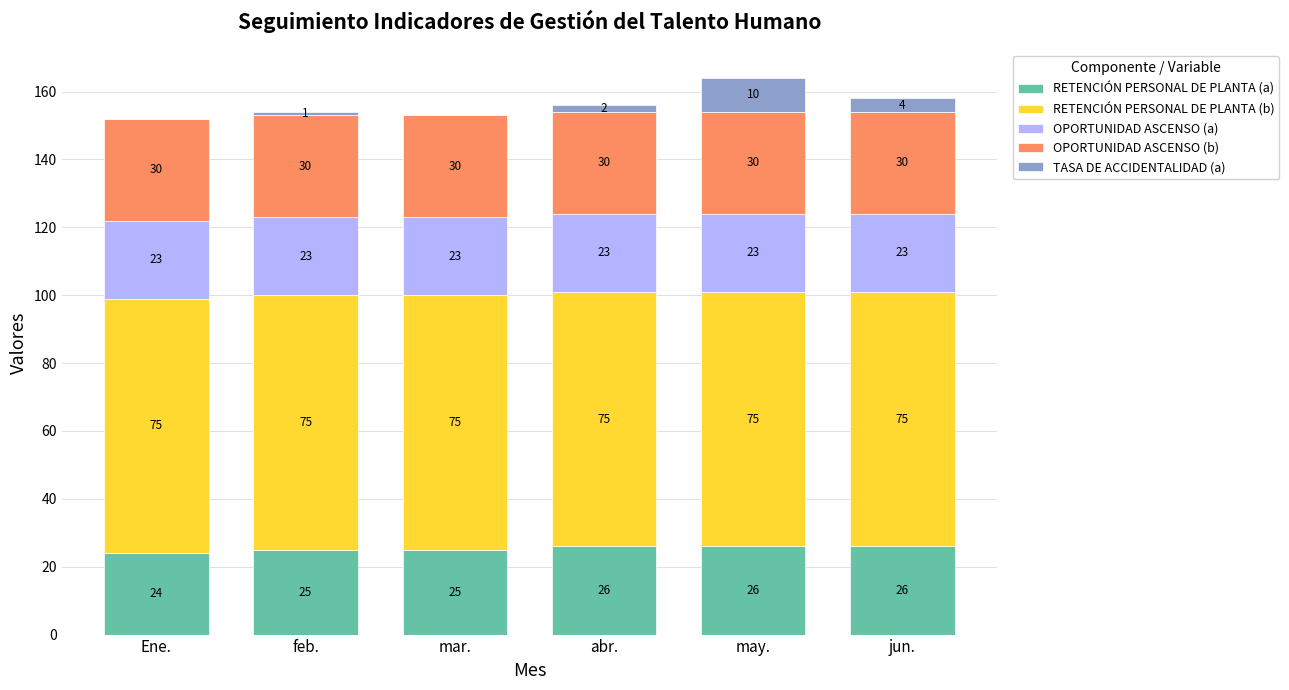

At which category is the sum across all series the highest?

may.